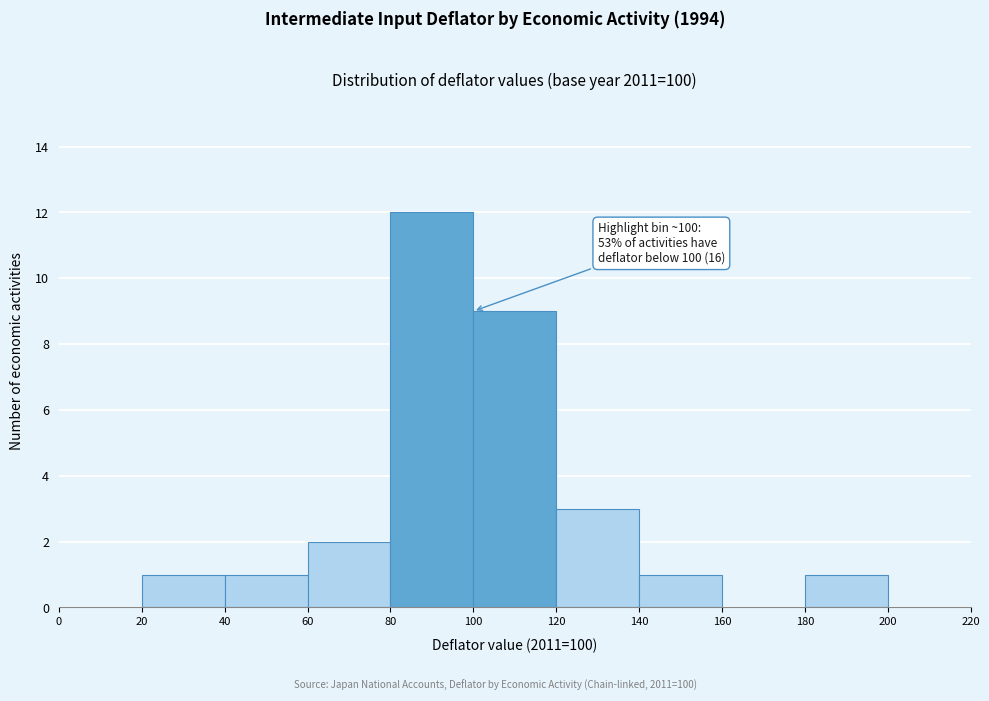

Which range on the x-axis has the tallest bar?

80 to 100